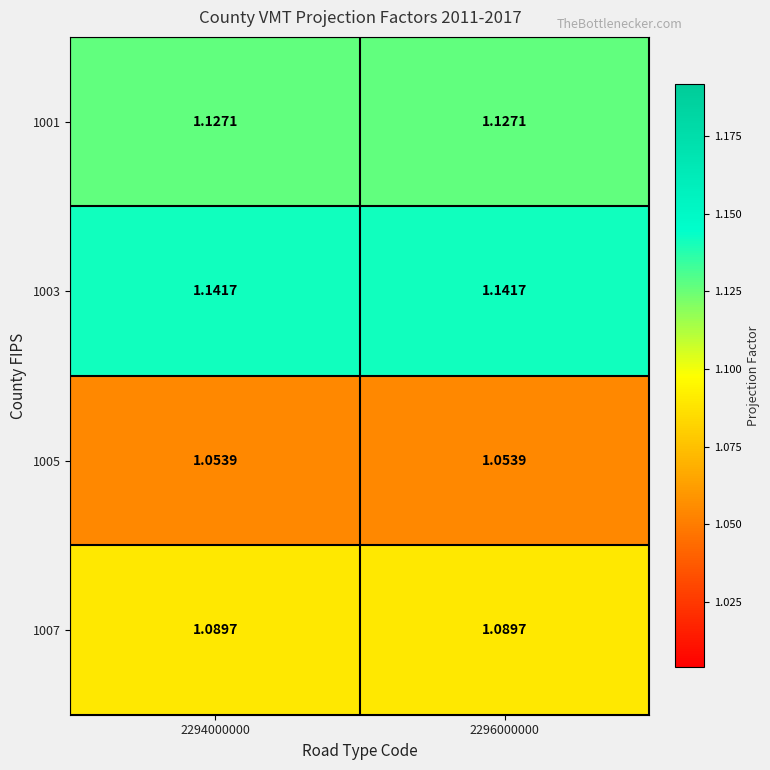

Is the value of 1005 at 2294000000 greater than the value of 1001 at 2294000000?

No